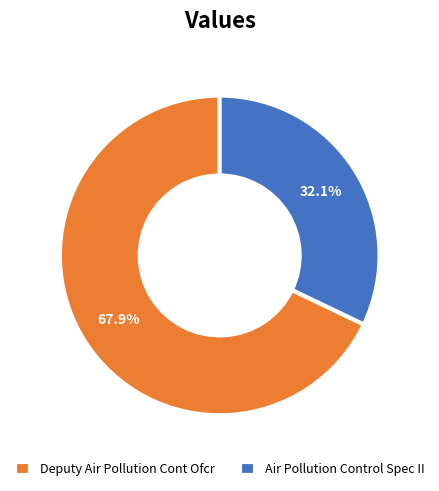

To the nearest percent, what is the difference between the Air Pollution Control Spec II and Deputy Air Pollution Cont Ofcr slice percentages?

36%